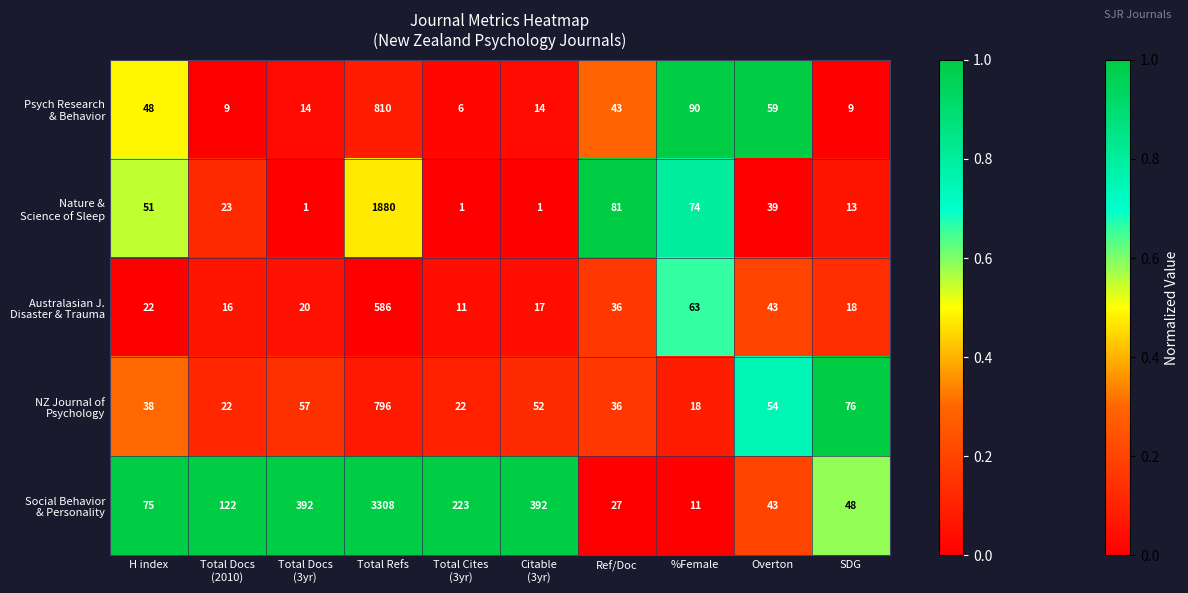

What is the maximum value shown in the chart?

3308